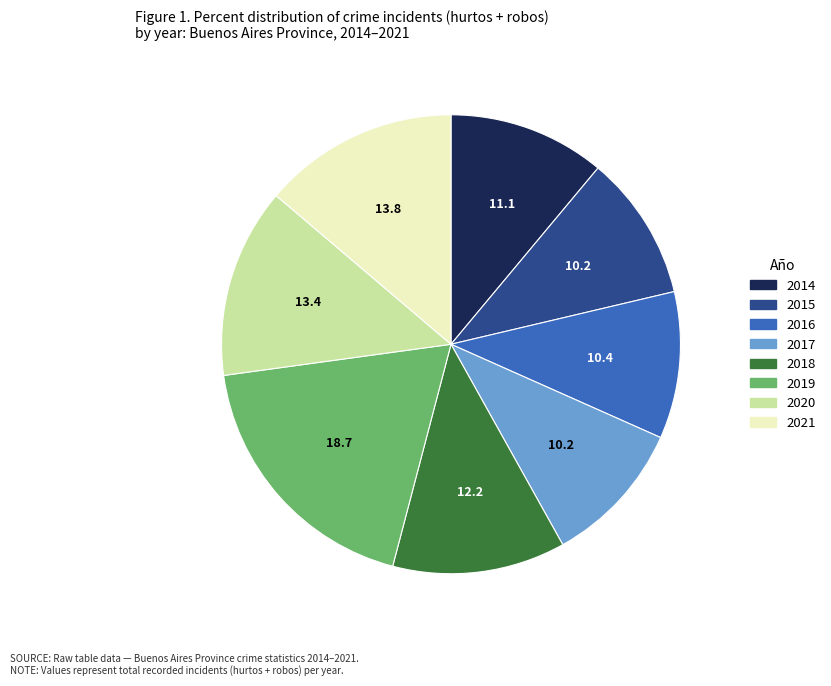

Is the sum of 2014 and 2020 greater than half?

No